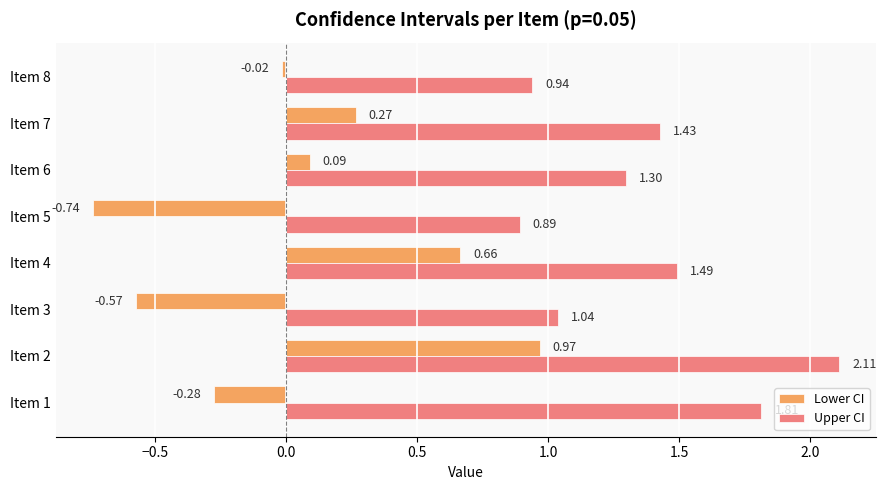

Which series has the widest spread of values?

Lower CI